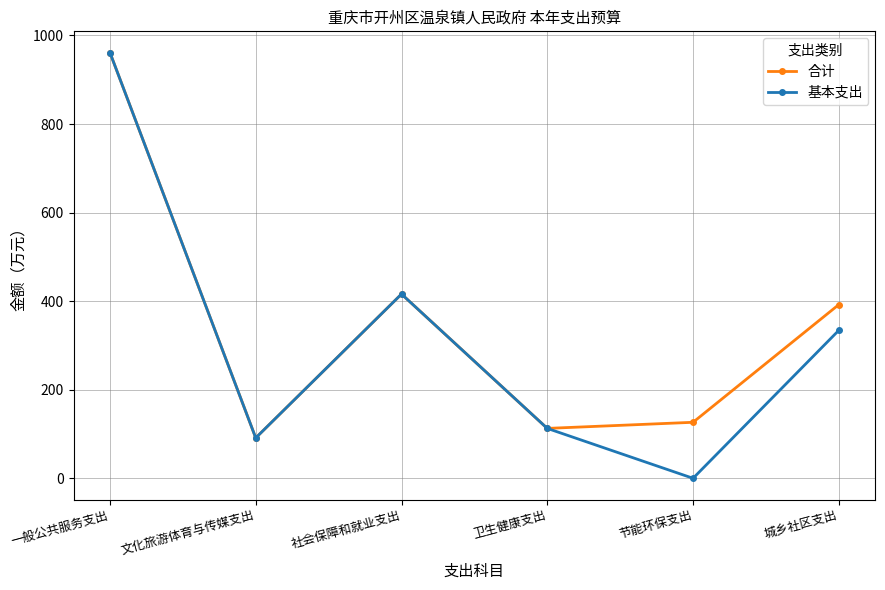

Rank the categories by 合计 value from lowest to highest.

文化旅游体育与传媒支出, 卫生健康支出, 节能环保支出, 城乡社区支出, 社会保障和就业支出, 一般公共服务支出